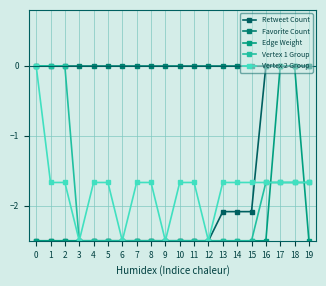

How many lines are shown in the chart?

5